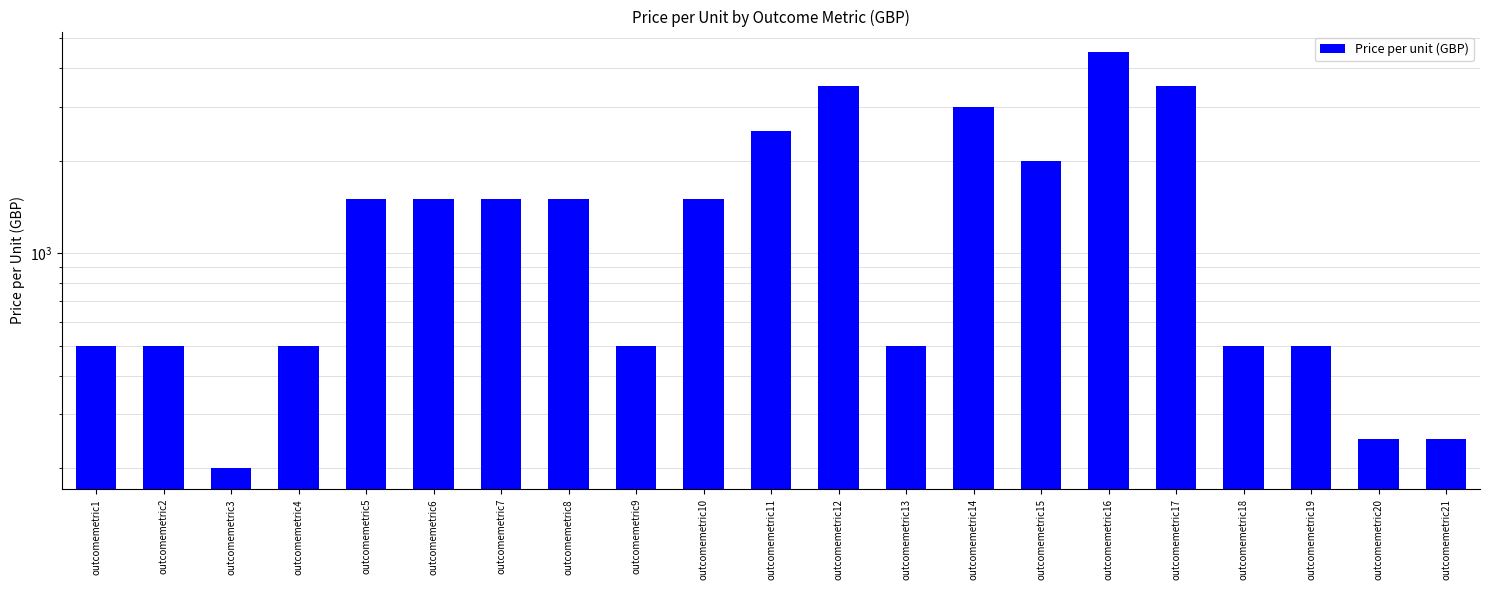

The chart shows a value of 602 at outcomemetric14. True or false?

False